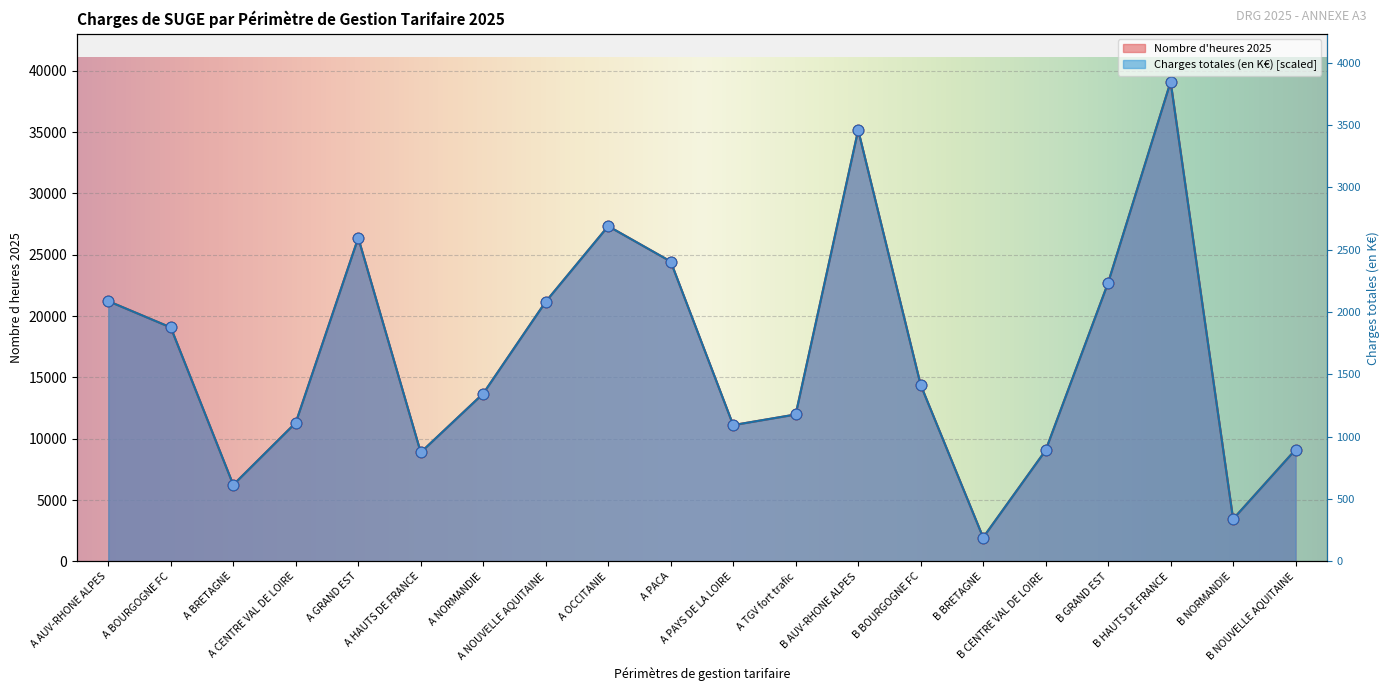

What is the total value across all series at A BOURGOGNE FC?

38145.3